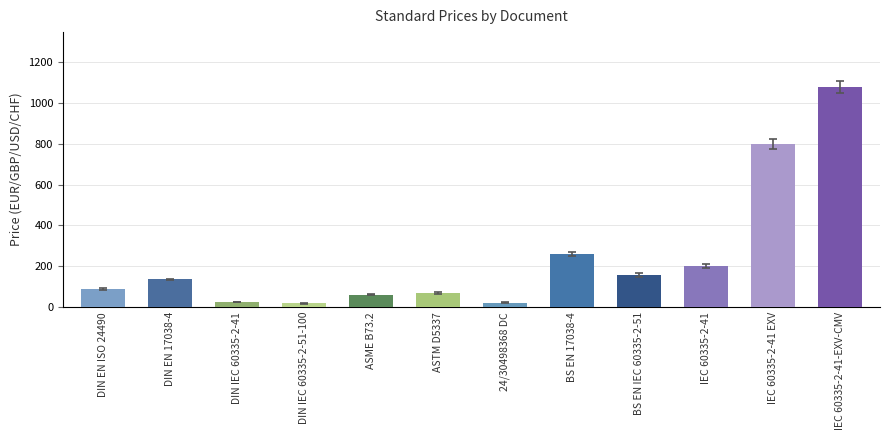

Which has a higher value, DIN IEC 60335-2-41 or DIN EN ISO 24490?

DIN EN ISO 24490